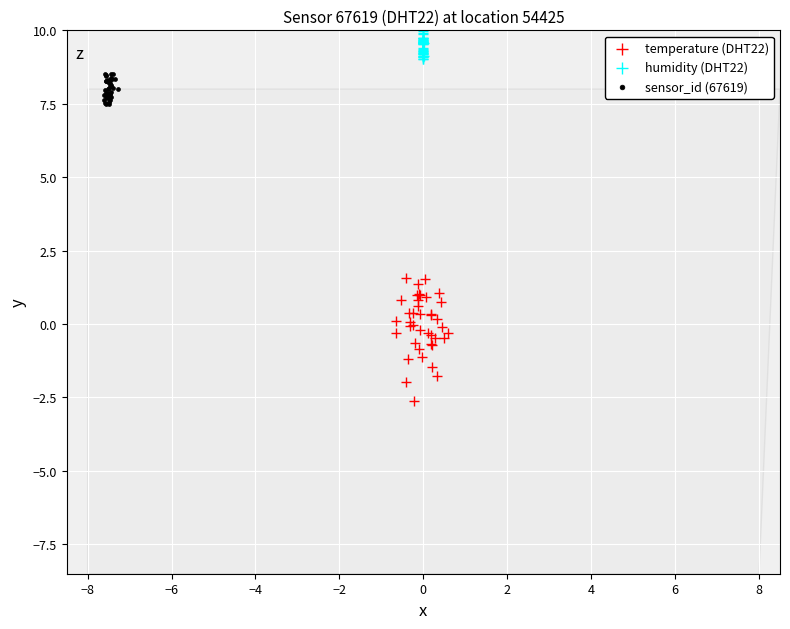

What are all the series names shown in the legend?

temperature (DHT22), humidity (DHT22), sensor_id (67619)